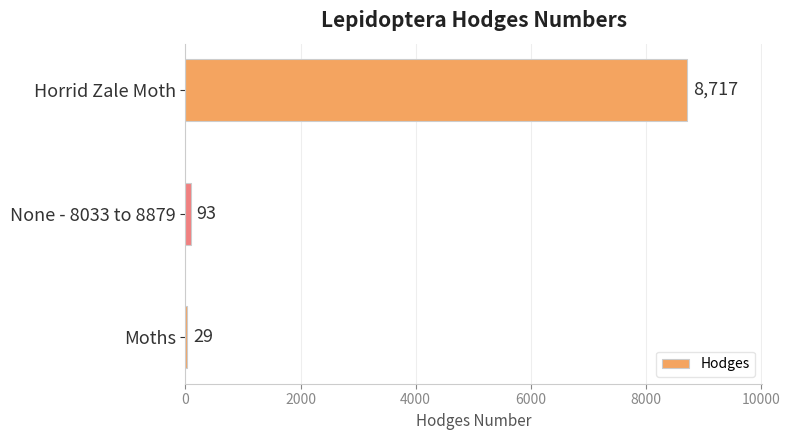

What is the average value?

2946.4